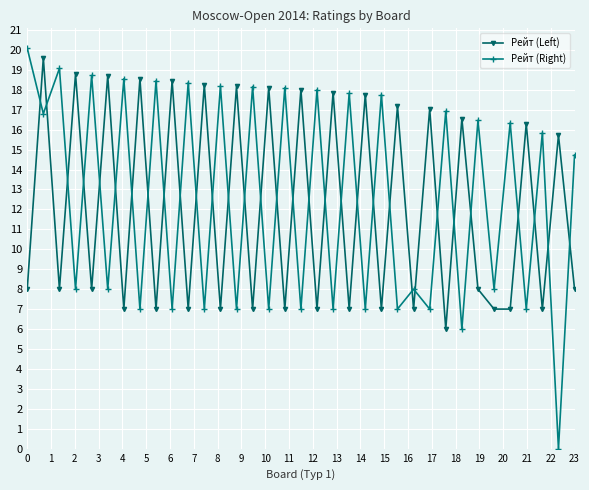

What is the average value of the Рейт (Left) series?

12.1